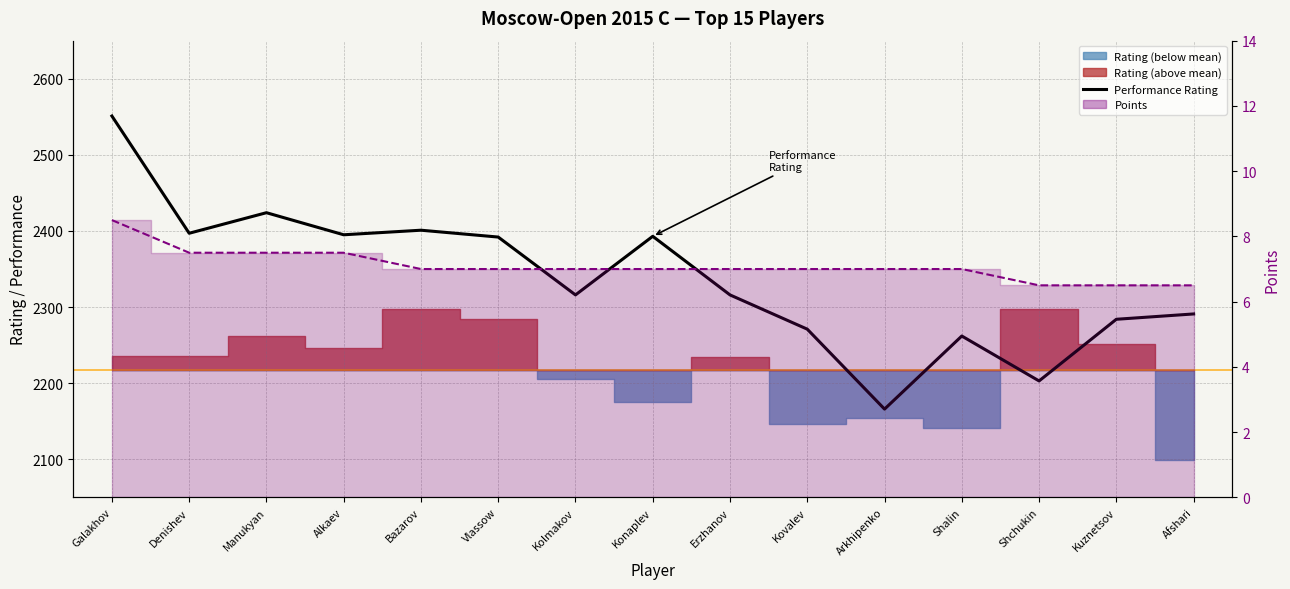

Does the chart have visible grid lines?

Yes